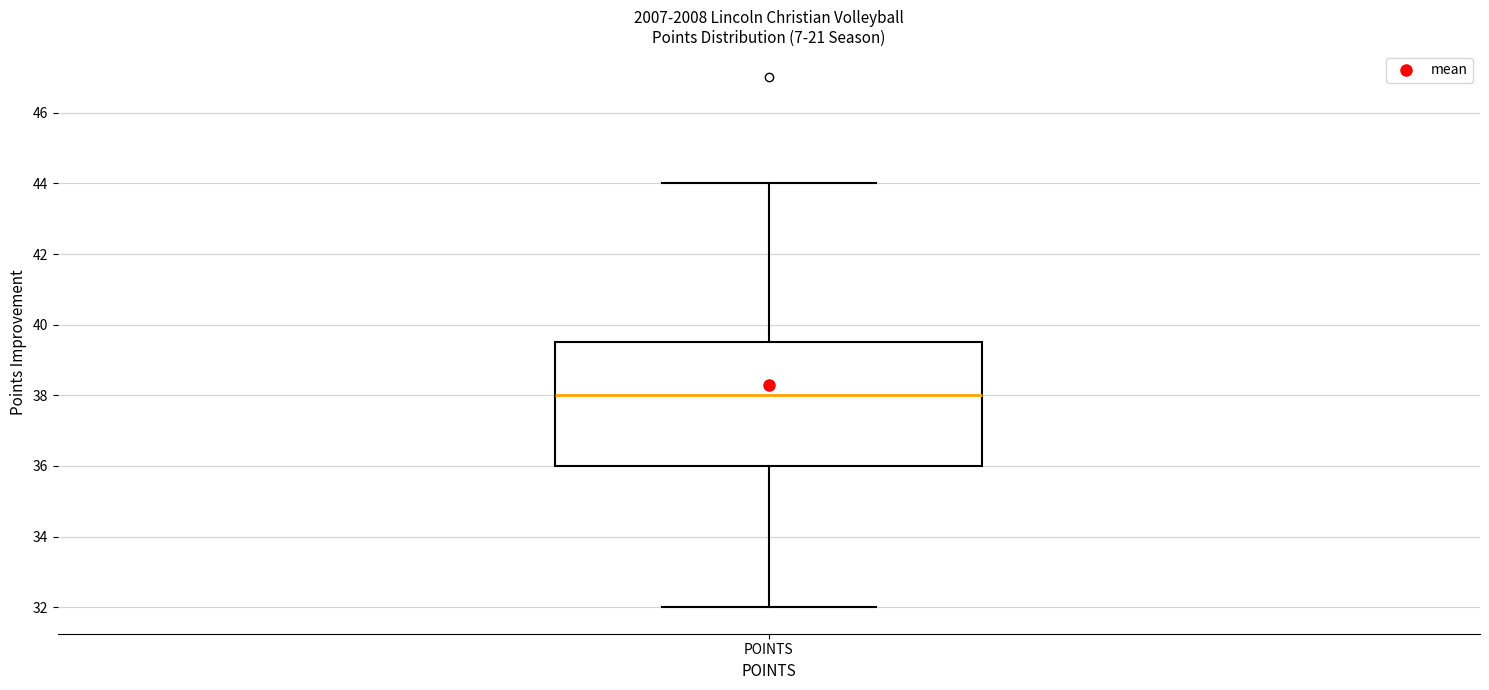

Read this box plot against the y-axis: the position of the median line, the range covered by the box, and the ends of both whiskers. The values are not printed on the chart, so give them approximately, as read against the axis.

median 38.0, box 36.0 to 39.6, whiskers 32.0 to 44.0